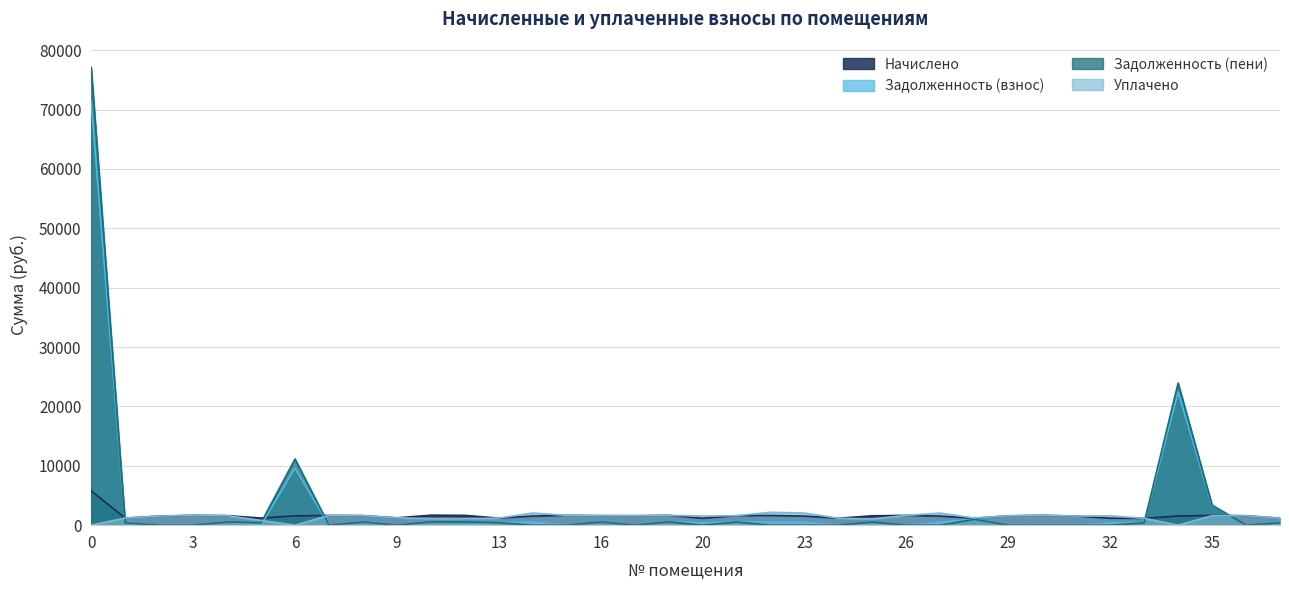

Is the value of Задолженность (пени) at 20 greater than the value of Уплачено at 15?

No